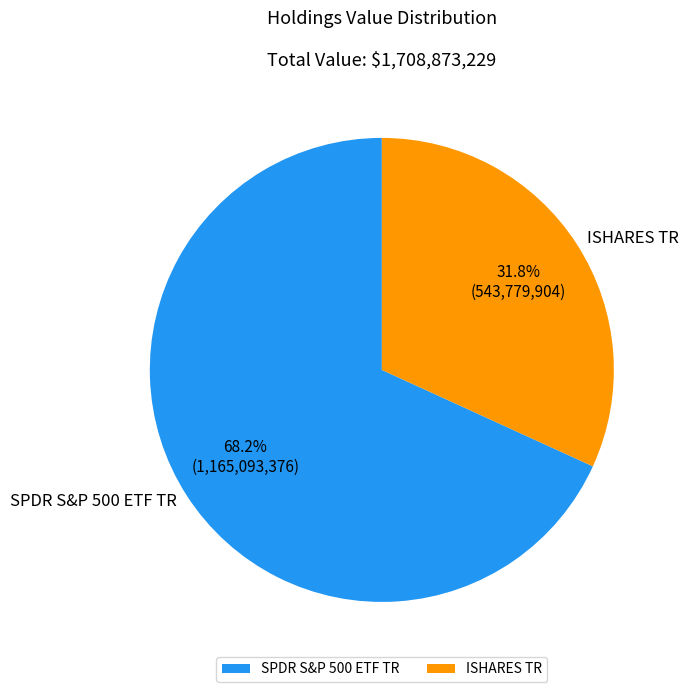

Between ISHARES TR and SPDR S&P 500 ETF TR, which is larger?

SPDR S&P 500 ETF TR